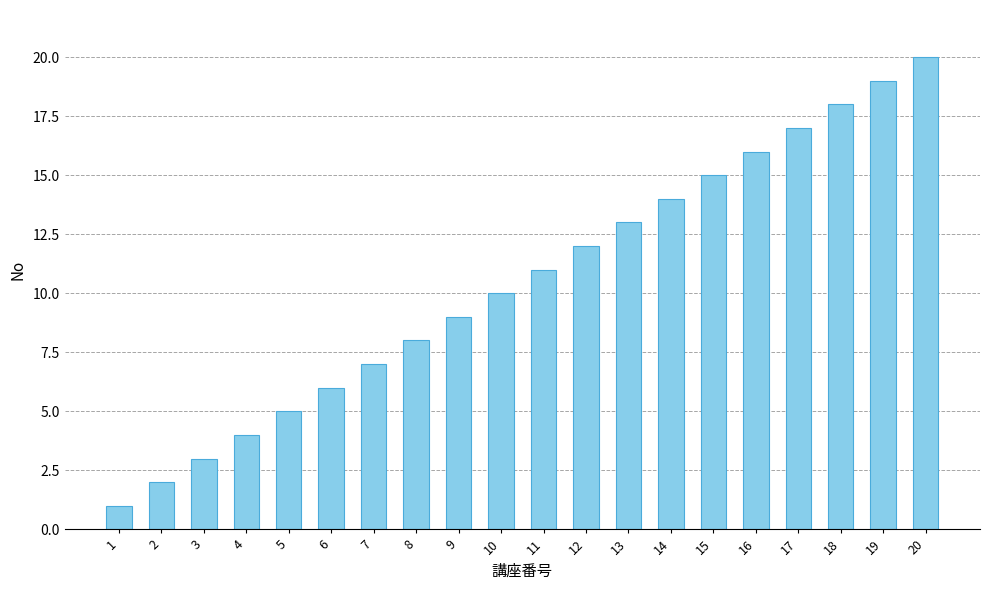

Reading right to left, transcribe all the data shown in this chart.

20=20	19=19	18=18	17=17	16=16	15=15	14=14	13=13	12=12	11=11	10=10	9=9	8=8	7=7	6=6	5=5	4=4	3=3	2=2	1=1